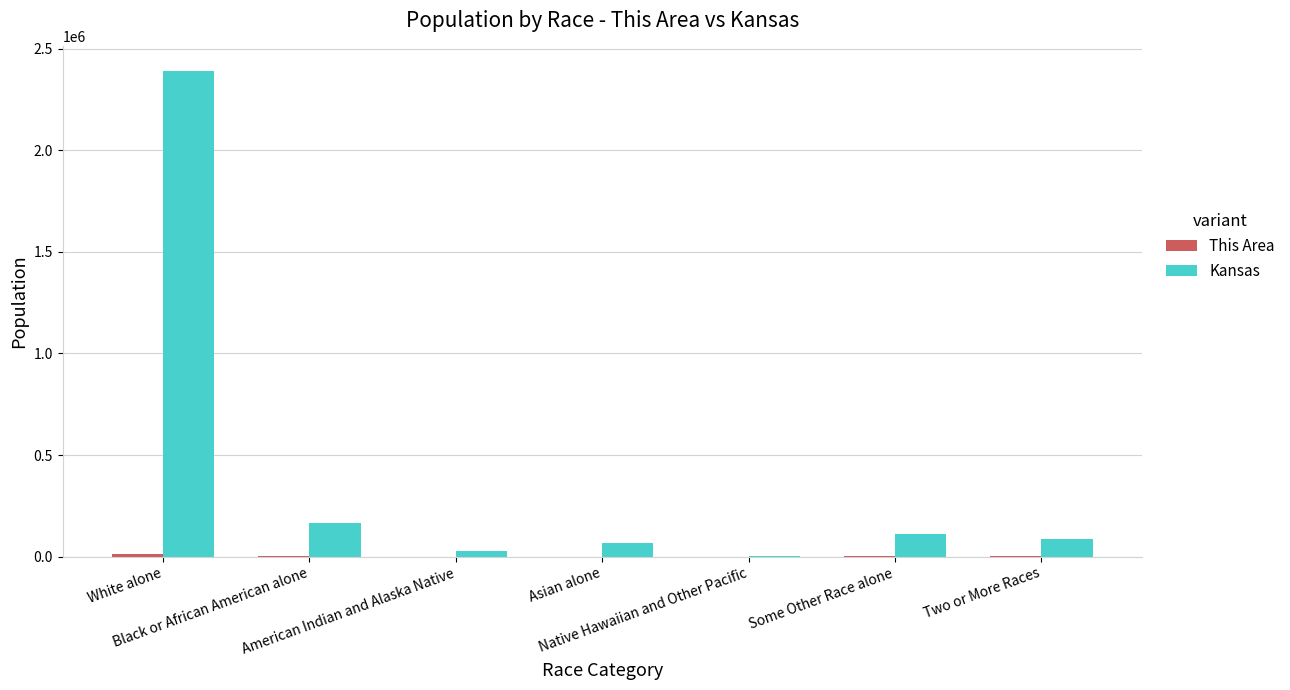

How many groups of bars are there?

7